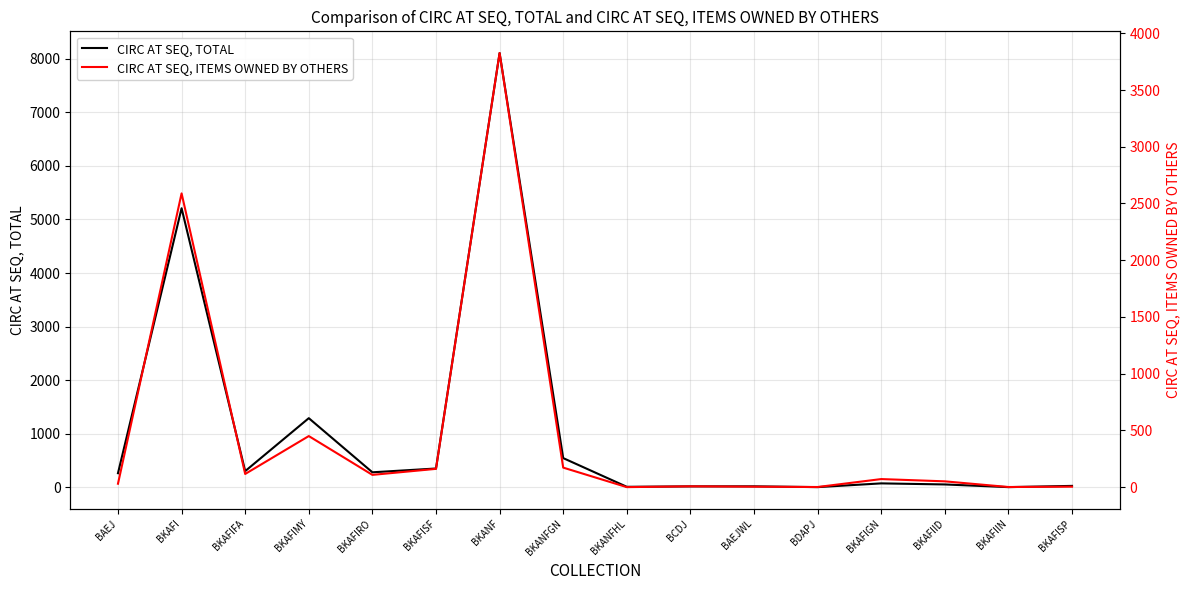

What is the spread (max minus min) of values at BKAFIFA?

184